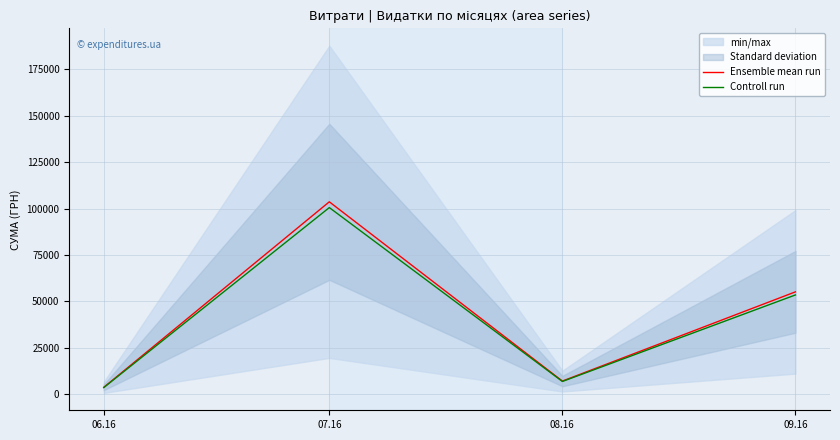

Does the chart display data point markers on the line(s)?

No